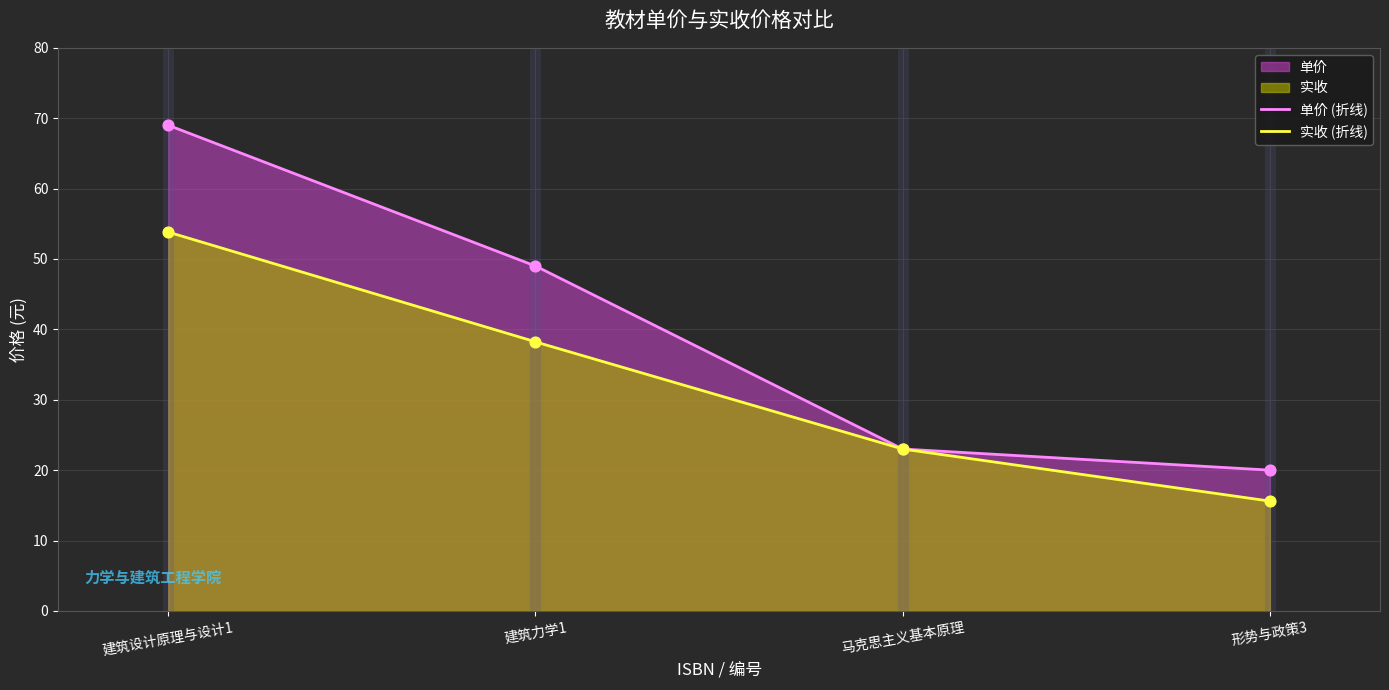

Which series contains the lowest Y value?

实收